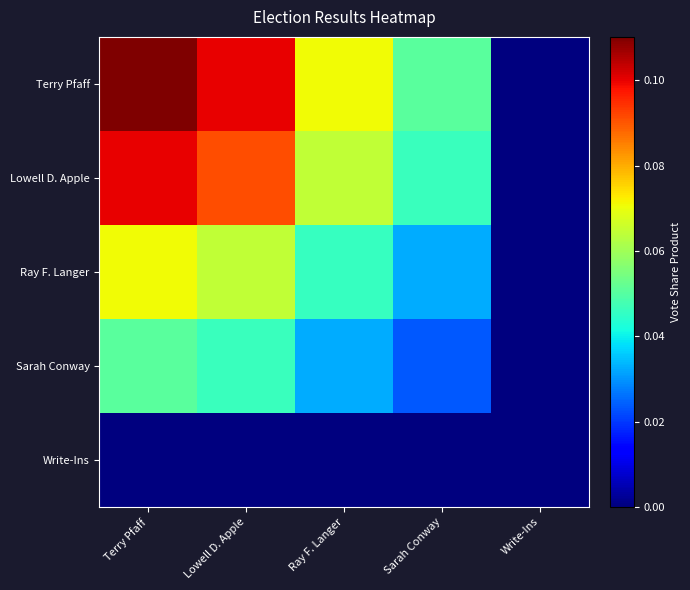

At Write-Ins, list the series in order from smallest to largest.

Terry Pfaff, Lowell D. Apple, Ray F. Langer, Sarah Conway, Write-Ins